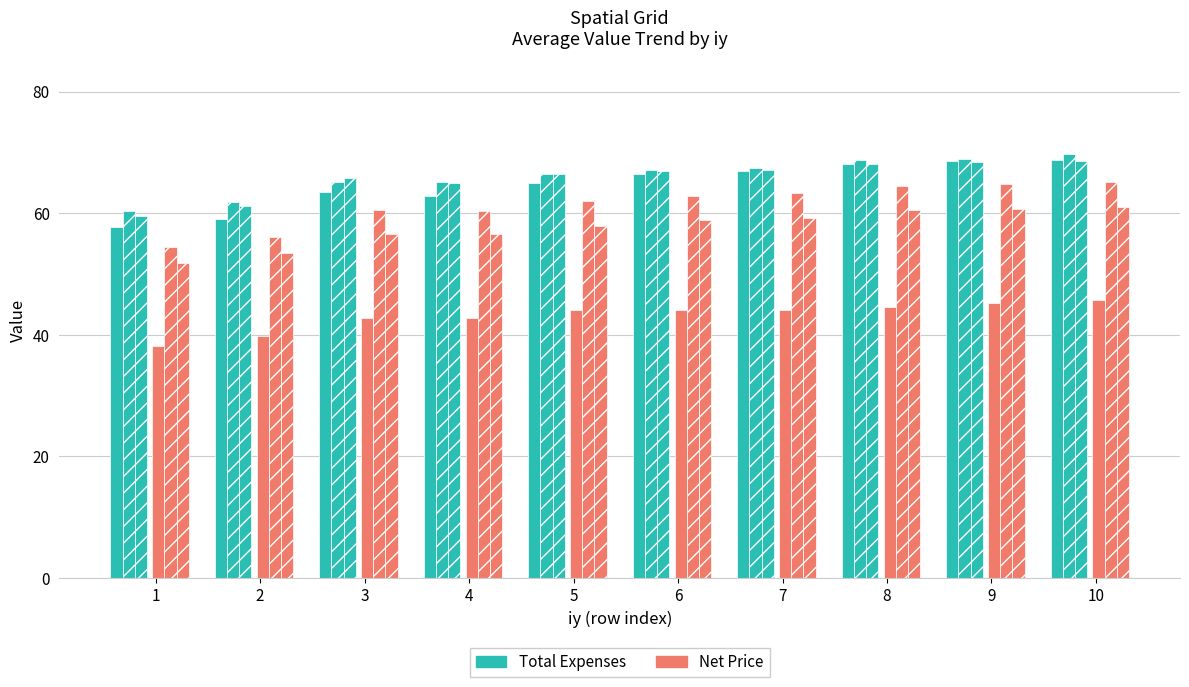

Count the number of data series in this chart.

6